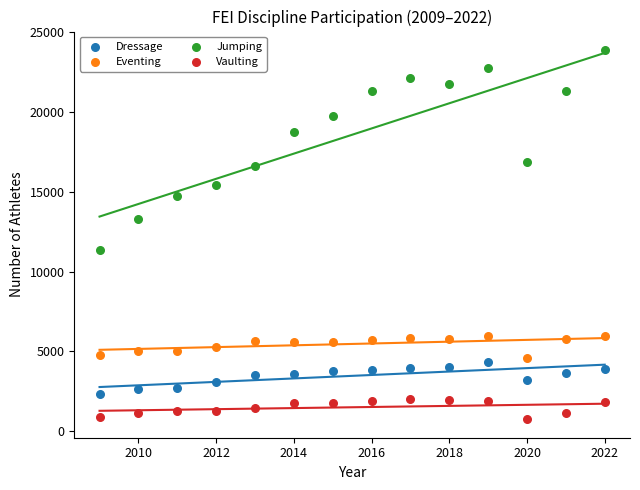

Which series reaches the minimum Y coordinate?

Vaulting